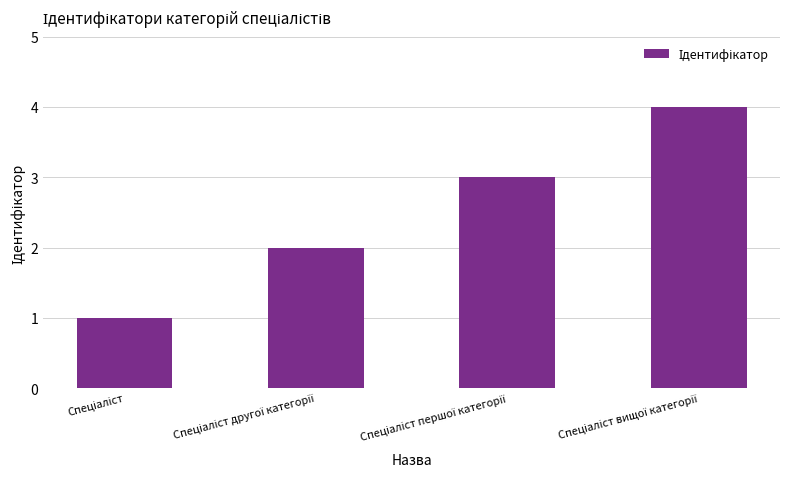

What is the sum of all values?

10